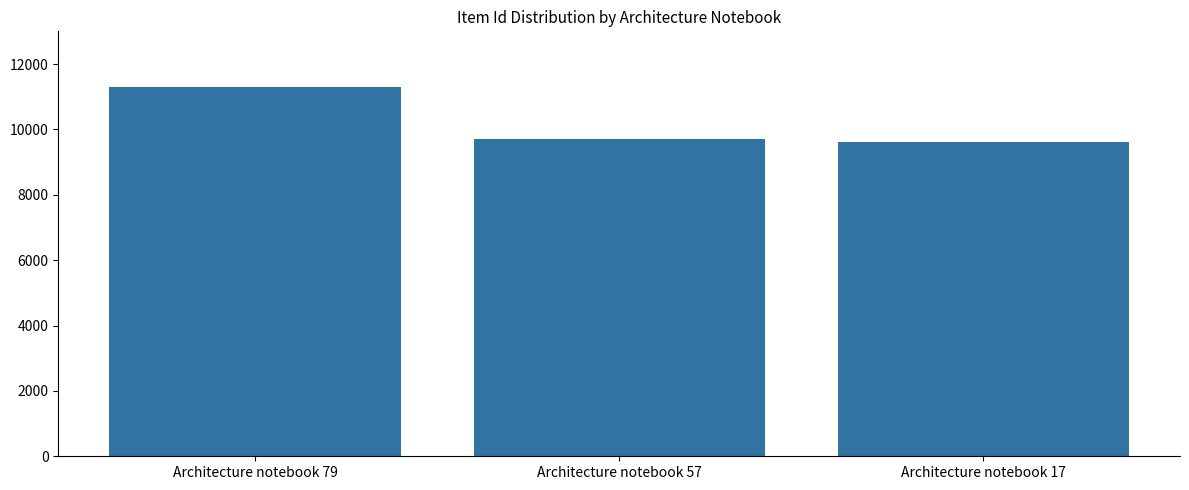

What is the value of the 3rd bar from the left?

9602